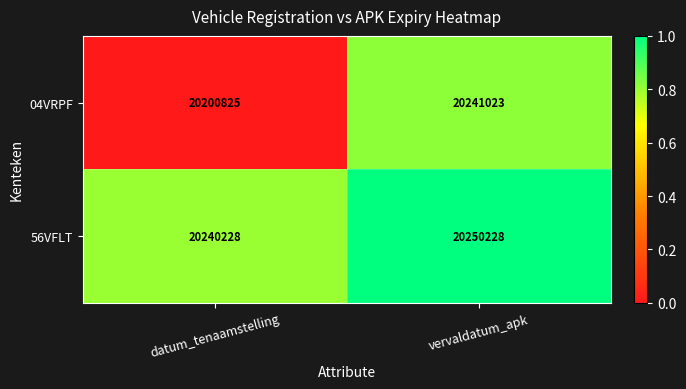

Rank the series at vervaldatum_apk from highest to lowest value.

56VFLT, 04VRPF